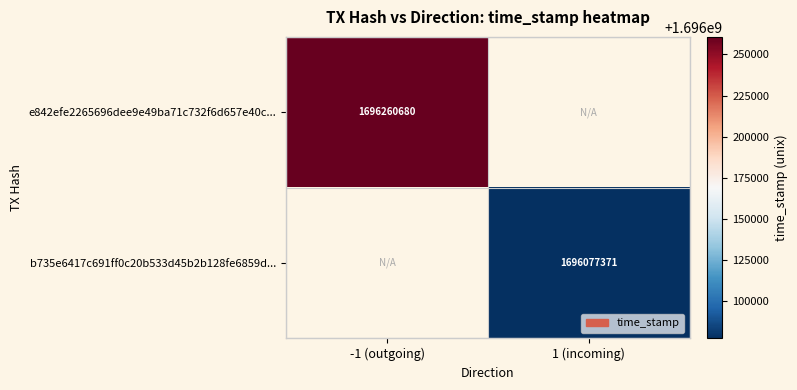

The e842efe2265696dee9e49ba71c732f6d657e40c... series shows 2247430254 at -1 (outgoing). True or false?

False